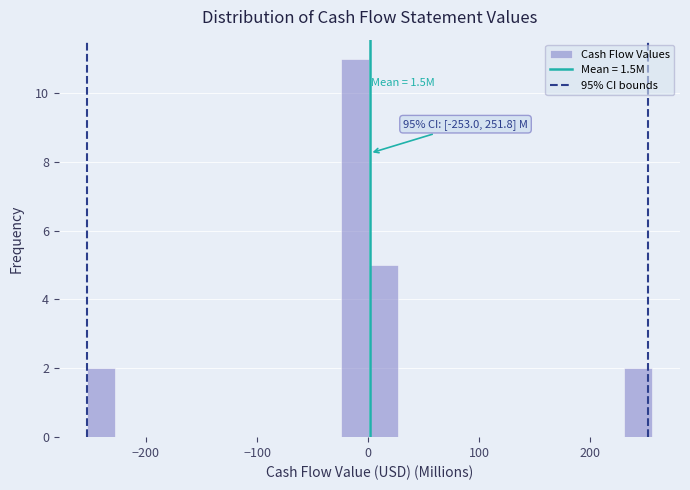

Read against the x-axis, roughly where is the centre of the tallest bar?

-10